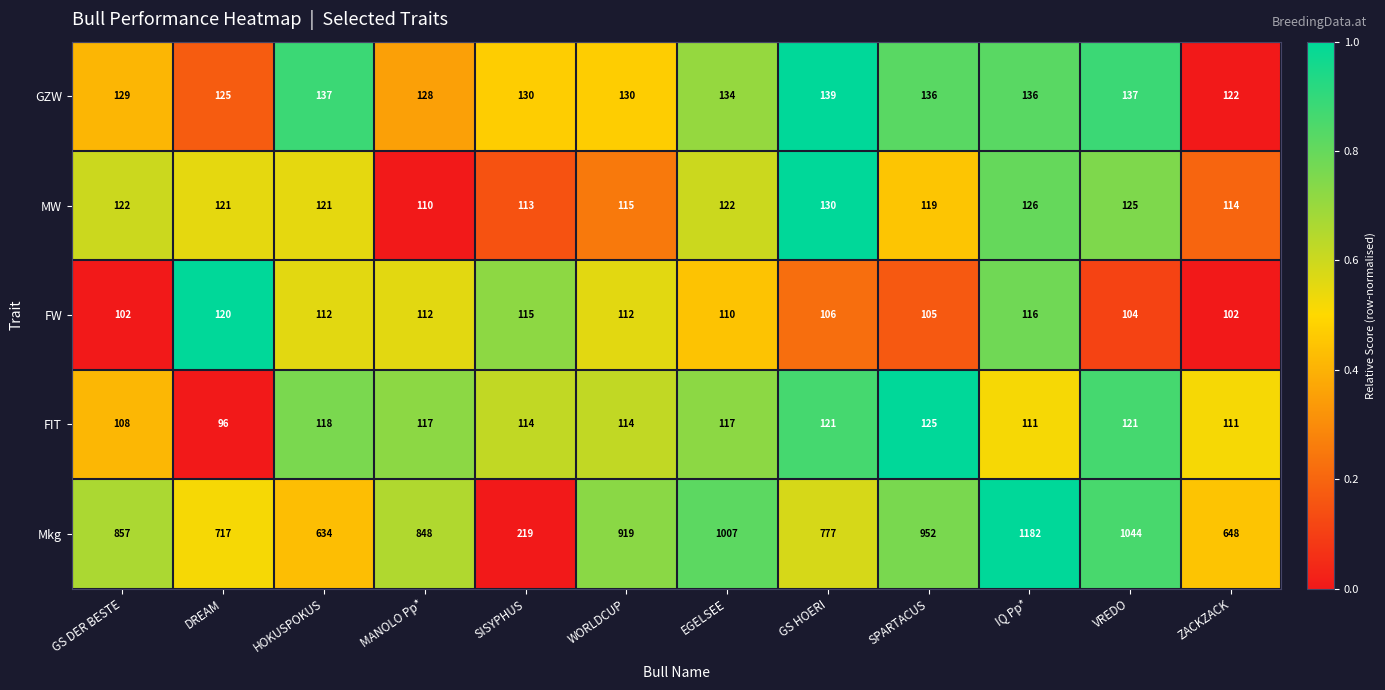

At which label does GZW first exceed 134?

HOKUSPOKUS